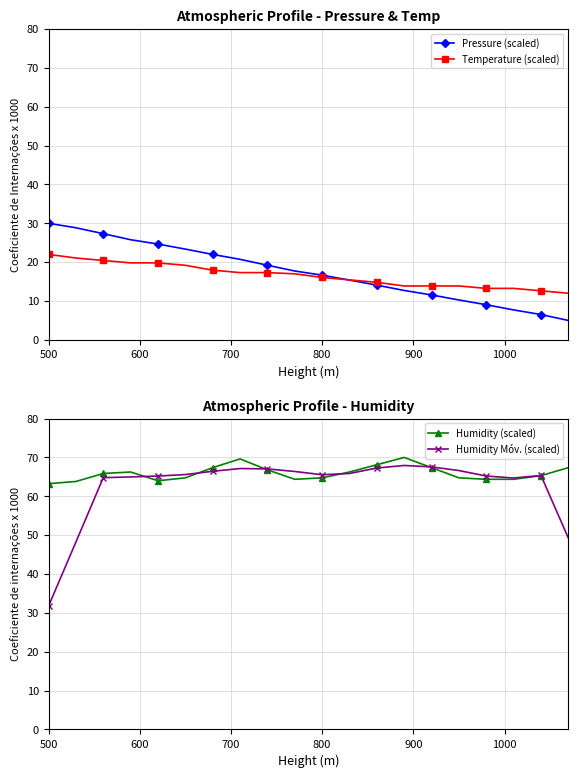

What are all the series names shown in the legend?

Pressure (scaled), Temperature (scaled), Humidity (scaled), Humidity Móv. (scaled)